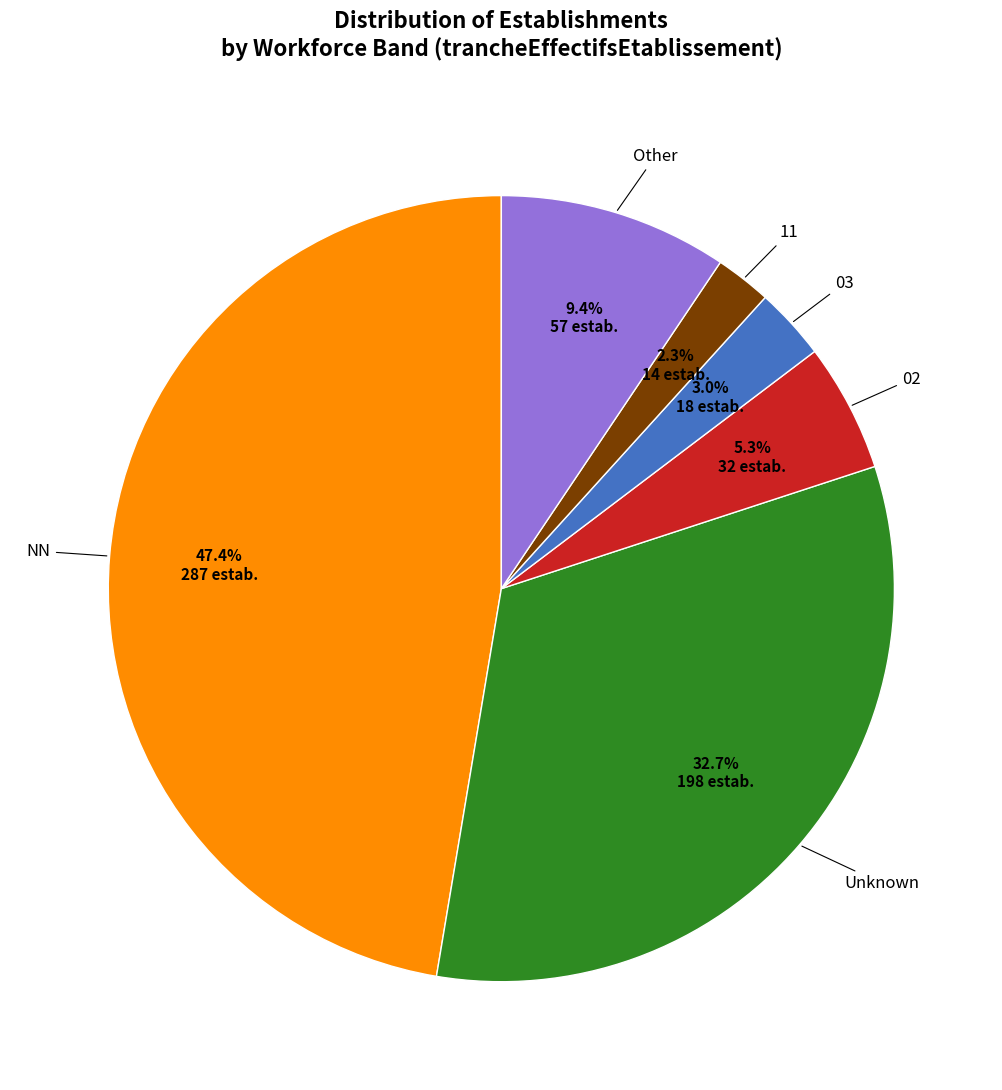

To the nearest percent, what is the average slice percentage?

17%